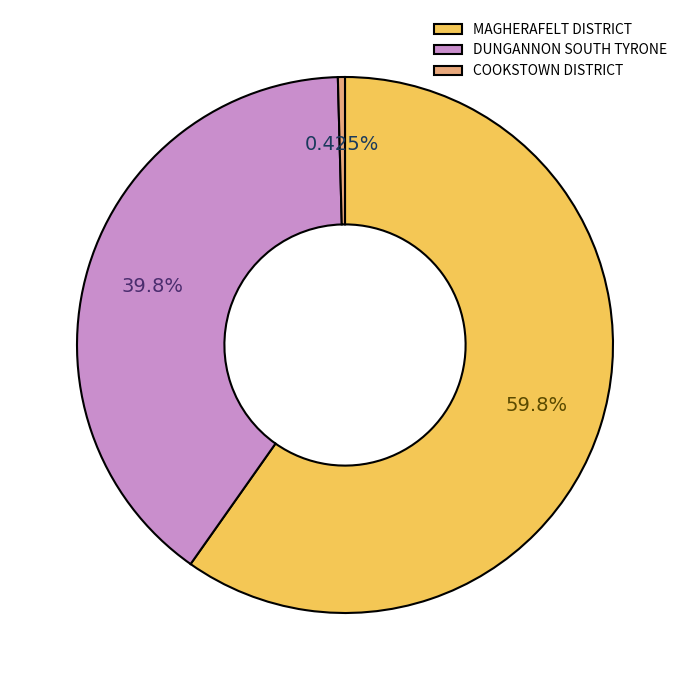

Do COOKSTOWN DISTRICT and MAGHERAFELT DISTRICT together represent more than half of the pie?

Yes